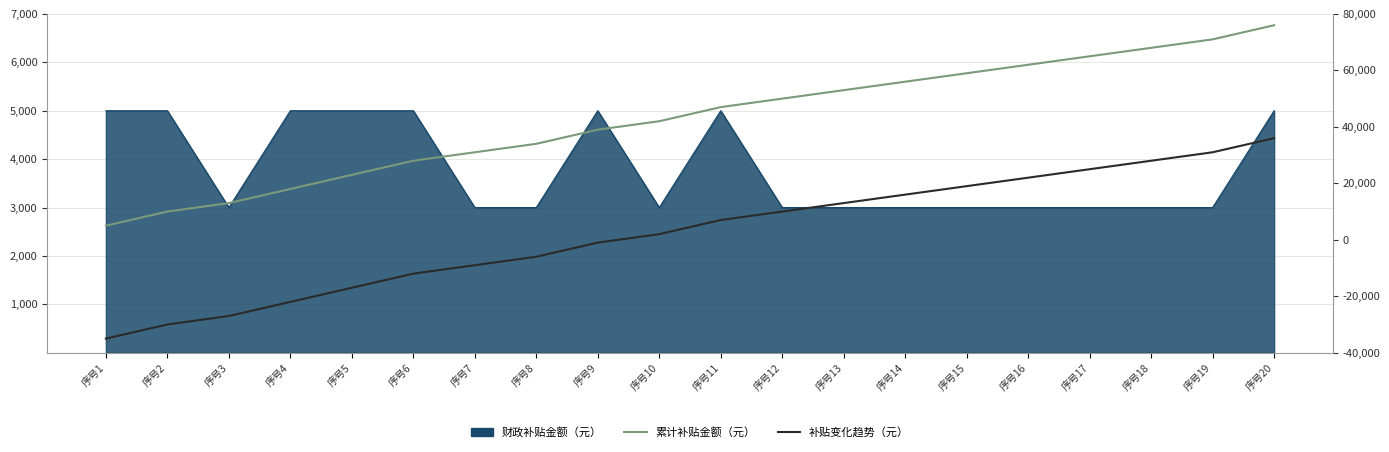

At which label is 补贴变化趋势 closest to 500?

序号9